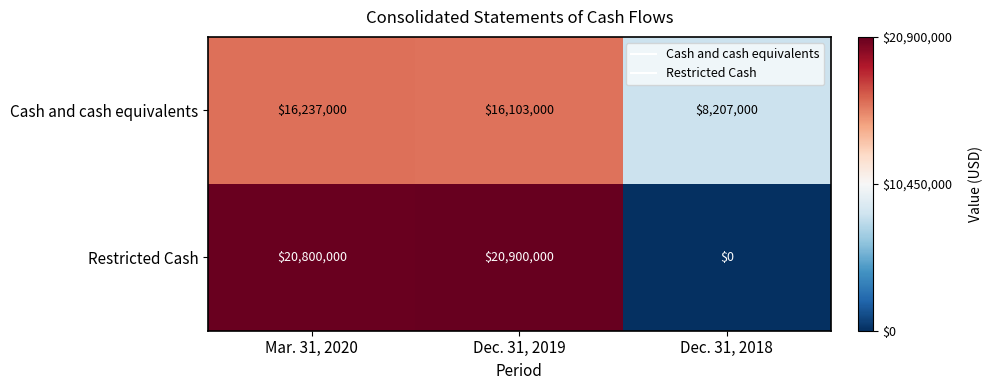

Reading left to right, extract all data points from this chart.

Cash and cash equivalents: Mar. 31, 2020=16237000	Dec. 31, 2019=16103000	Dec. 31, 2018=8207000
Restricted Cash: Mar. 31, 2020=20800000	Dec. 31, 2019=20900000	Dec. 31, 2018=0